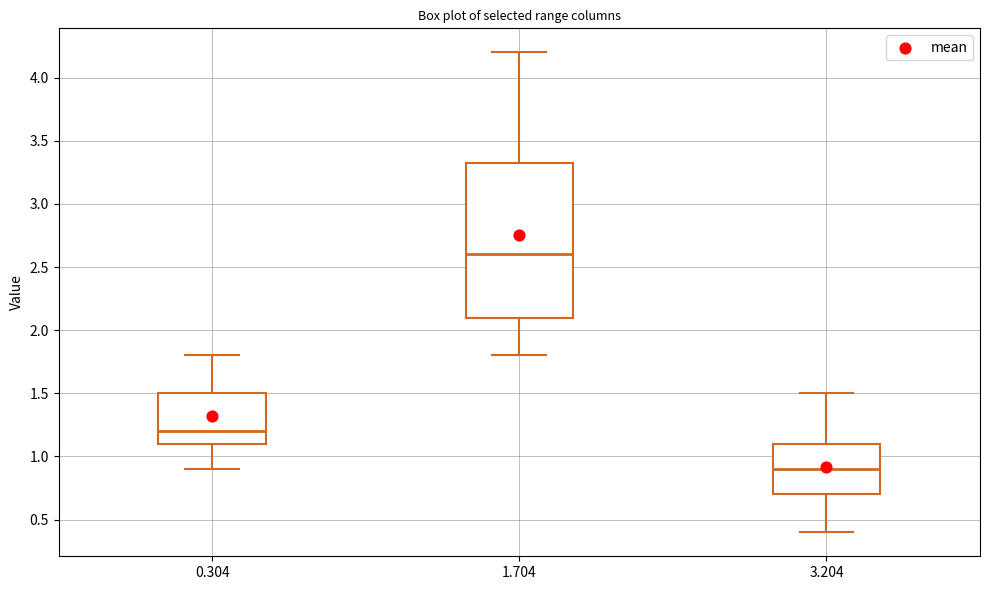

Where does the median line of the box at x = 3.204 sit on the y-axis? The values are not printed on the chart, so give them approximately, as read against the axis.

0.90